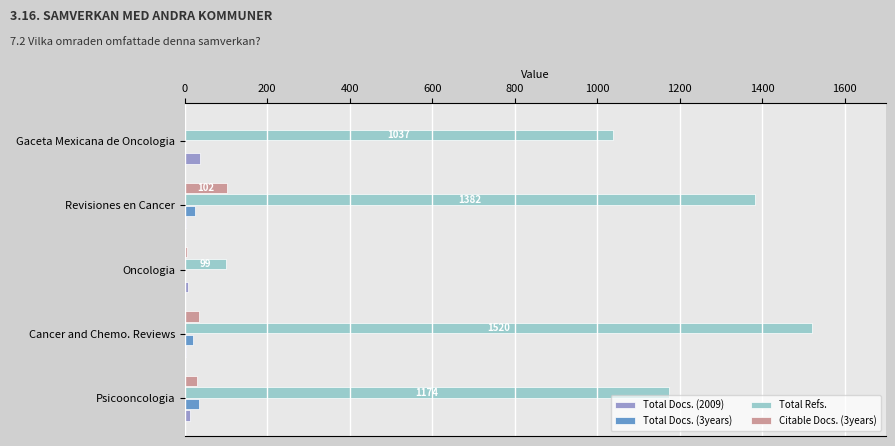

Which series has the largest total across all categories?

Total Refs.